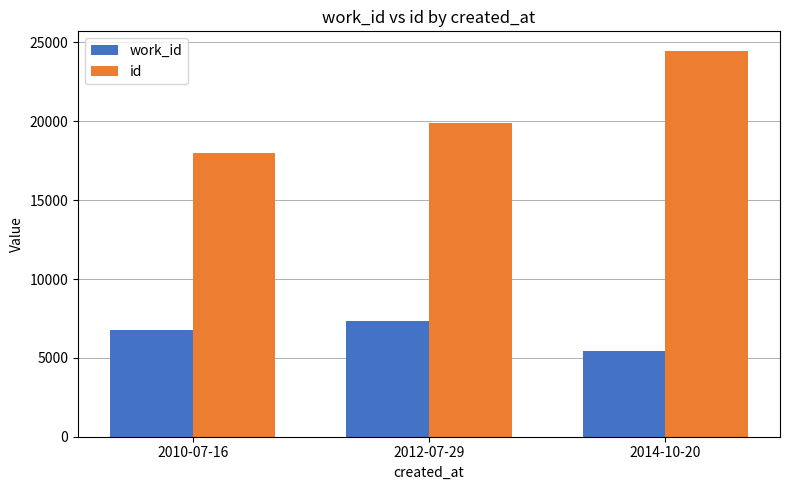

True or false: work_id has a value of 7686 at 2014-10-20.

False